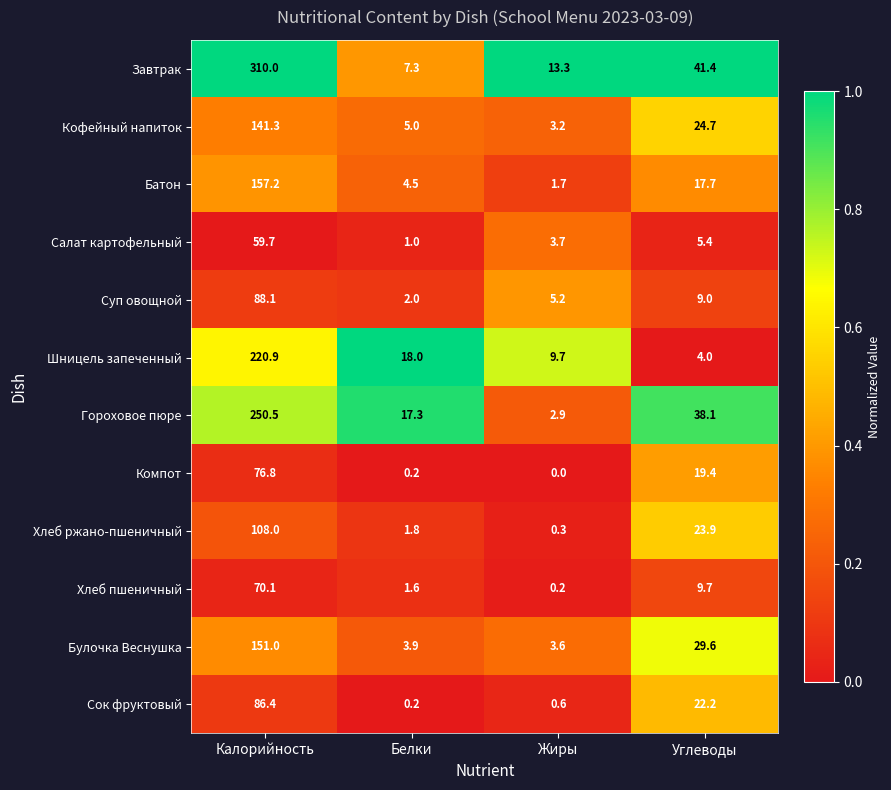

The value of Сок фруктовый at Жиры is 1.1. True or false?

False